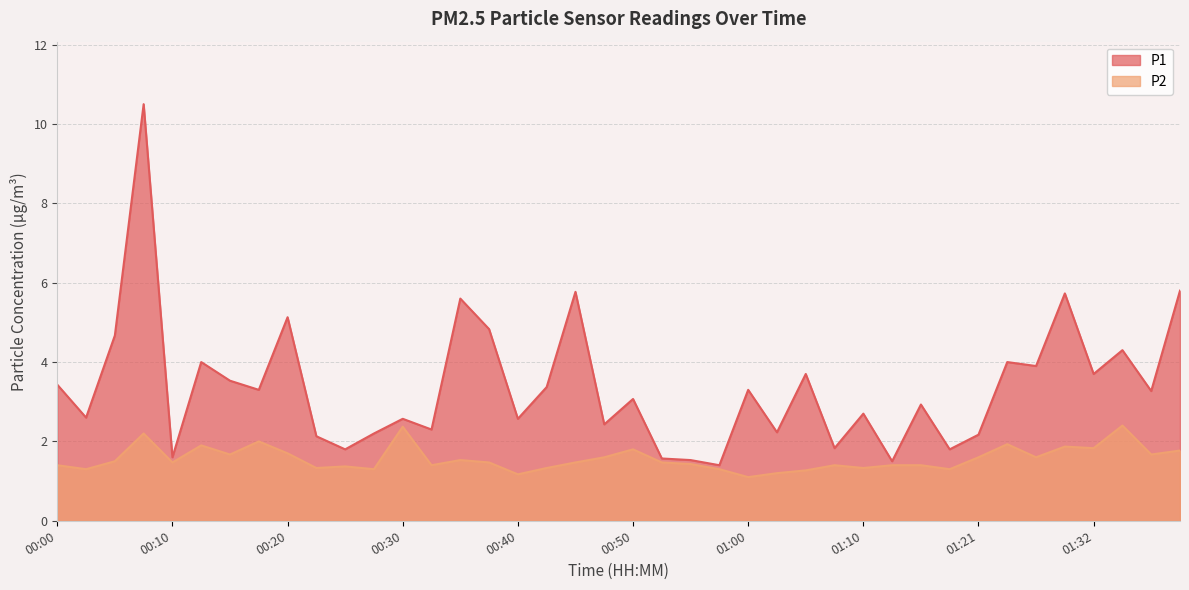

True or false: P1 and P2 cross at least once.

False